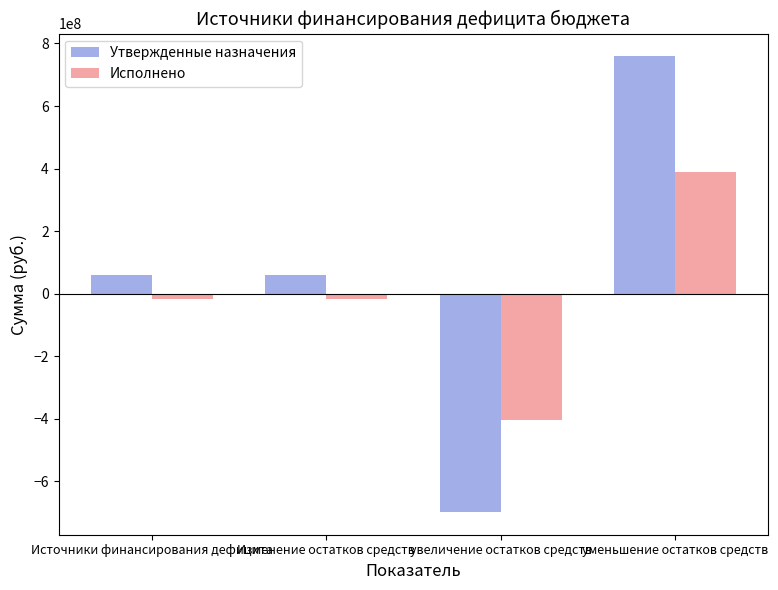

What are all the series names shown in the legend?

Утвержденные назначения, Исполнено